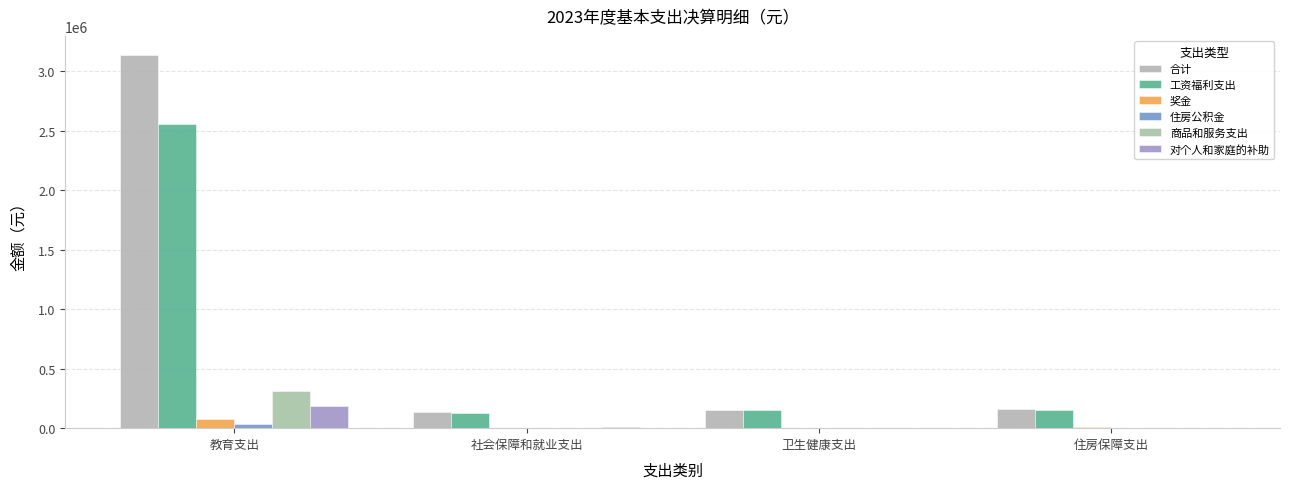

What is the difference between the maximum and second lowest values in the 奖金 series?

79196.0